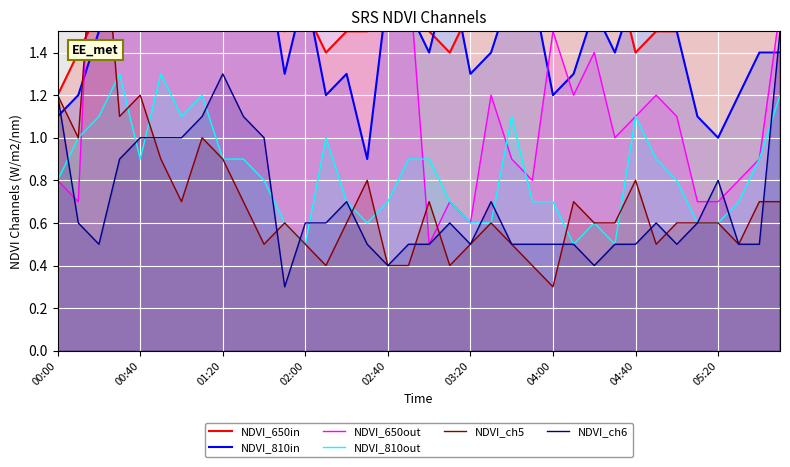

How many times do NDVI_650in and NDVI_810in cross each other?

11